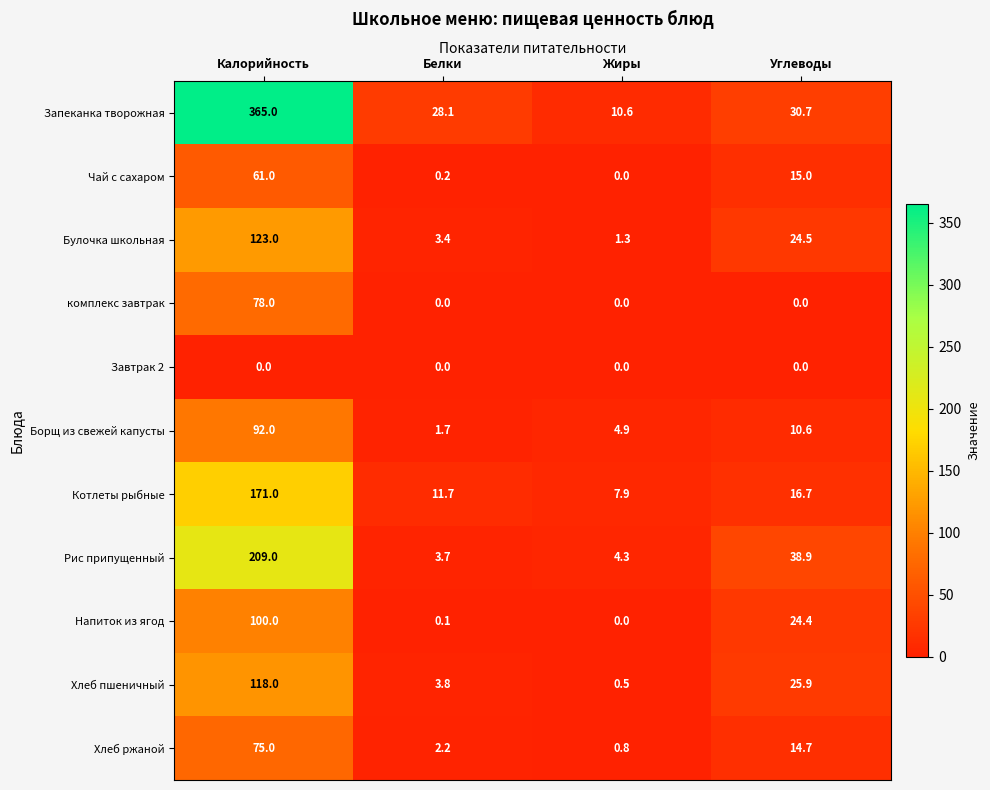

What is the average value of the Запеканка творожная series?

108.6